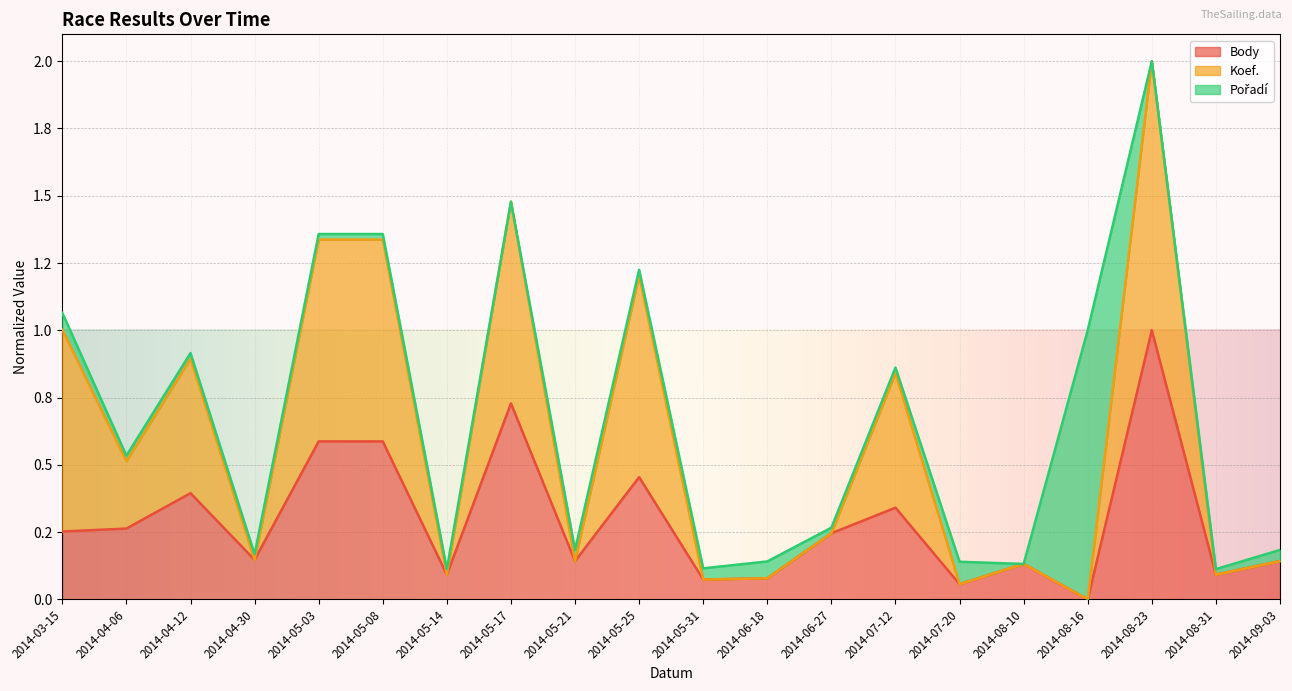

Is the value of Body at 2014-03-15 greater than the value of Koef. at 2014-05-25?

No